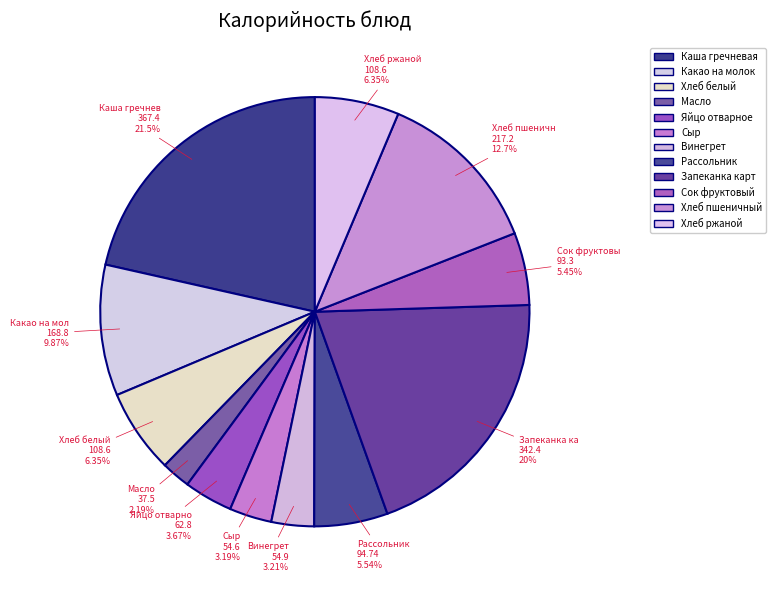

How many segments does this pie chart have?

12